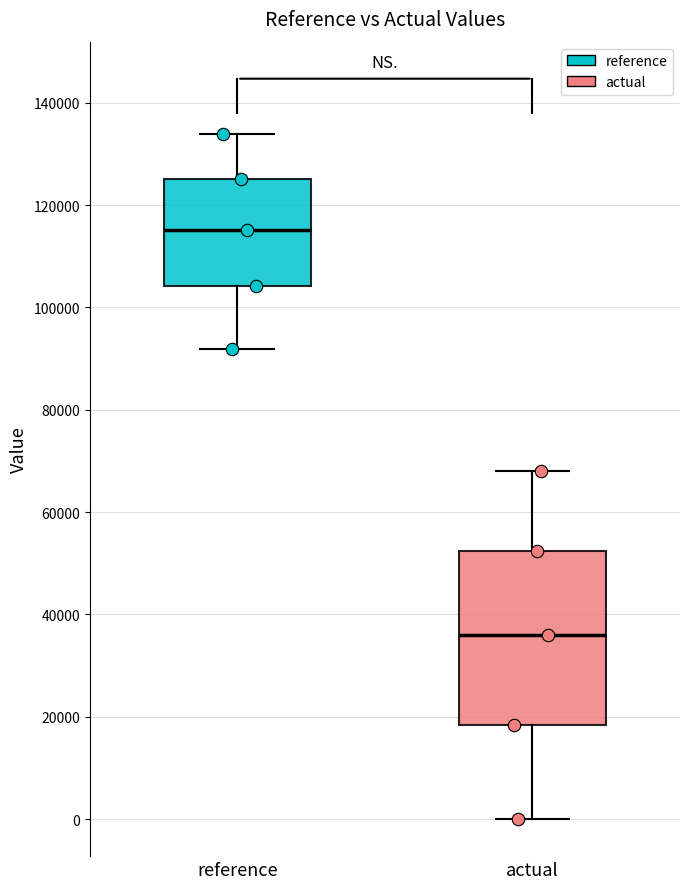

Which box's median line is the lowest?

actual